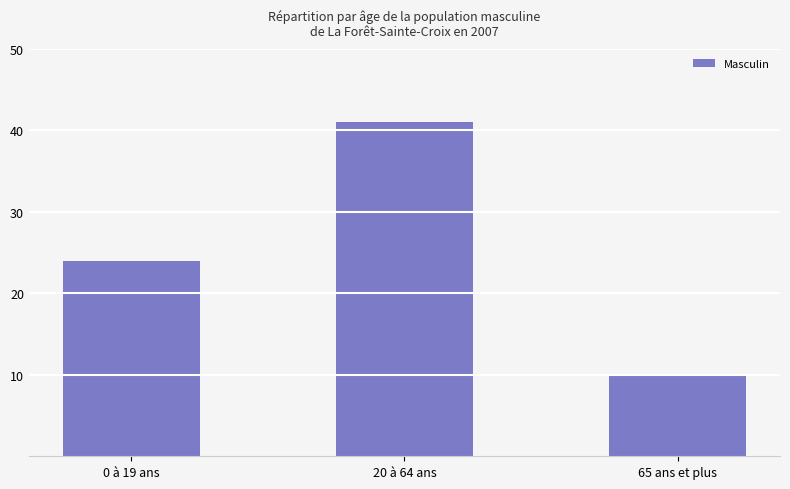

Are the bars horizontal?

No